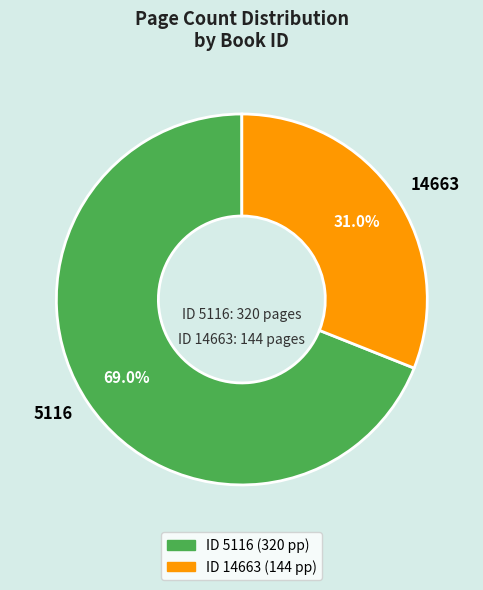

What portion of the pie excludes 14663?

69.0%